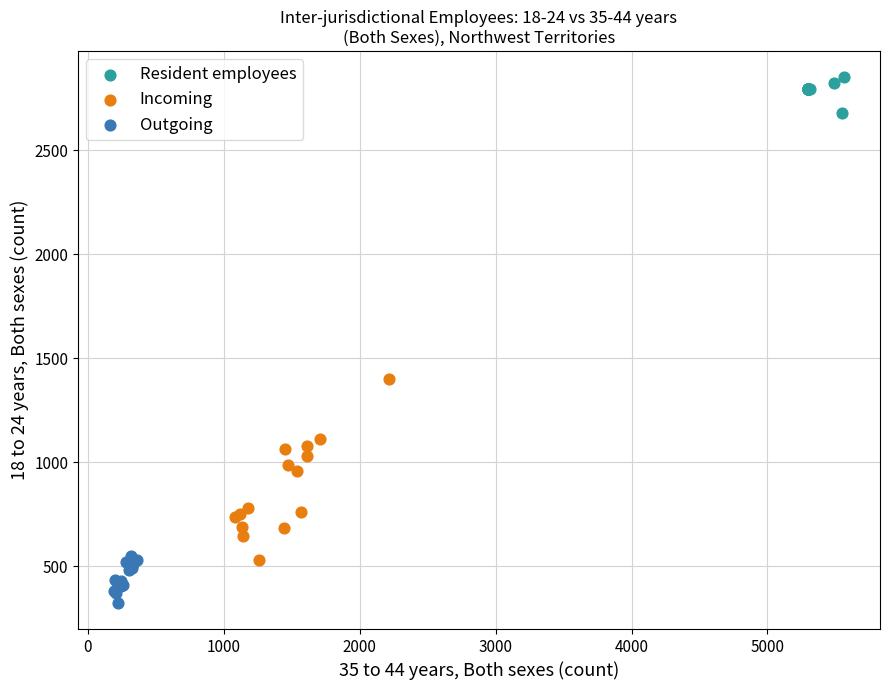

Which series reaches the maximum Y coordinate?

Resident employees